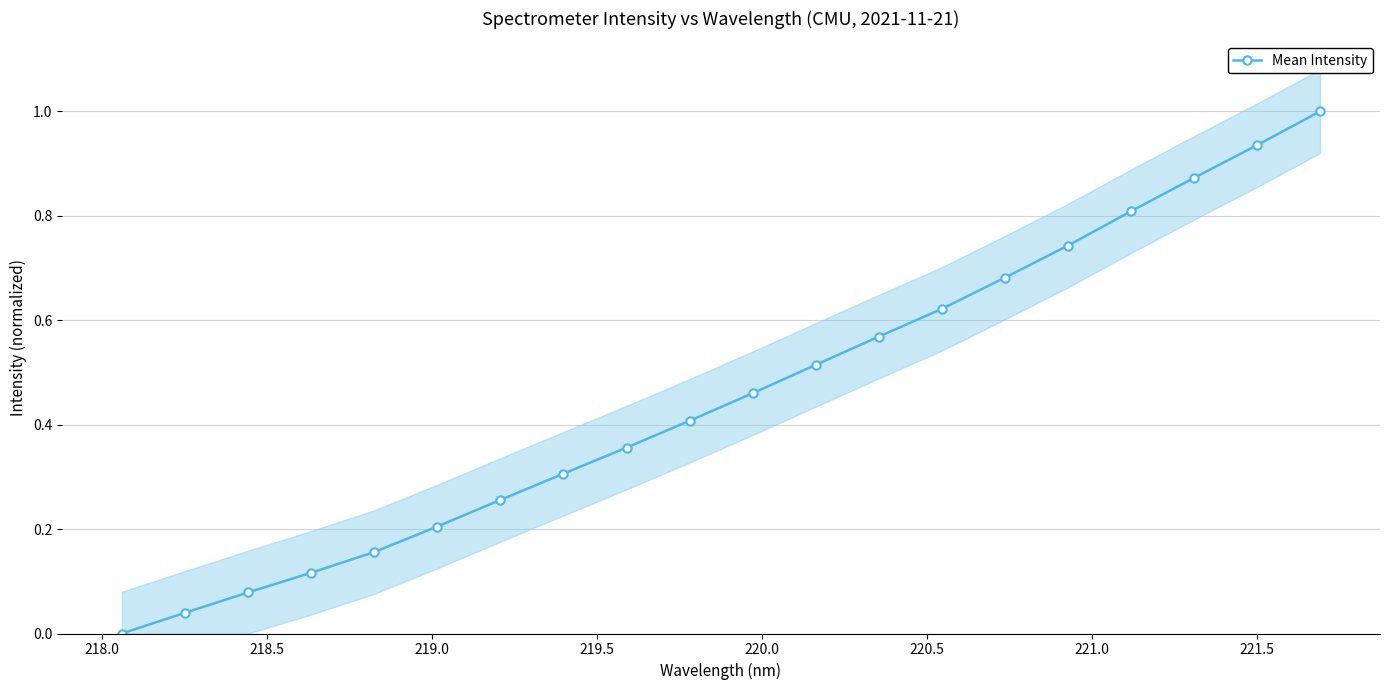

How many series are shown in this chart?

1